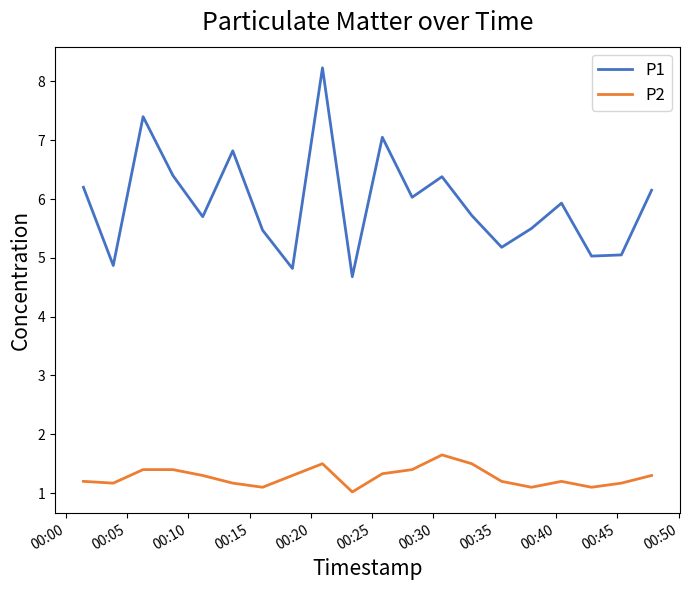

Rank the series by their maximum value, from highest to lowest.

P1, P2